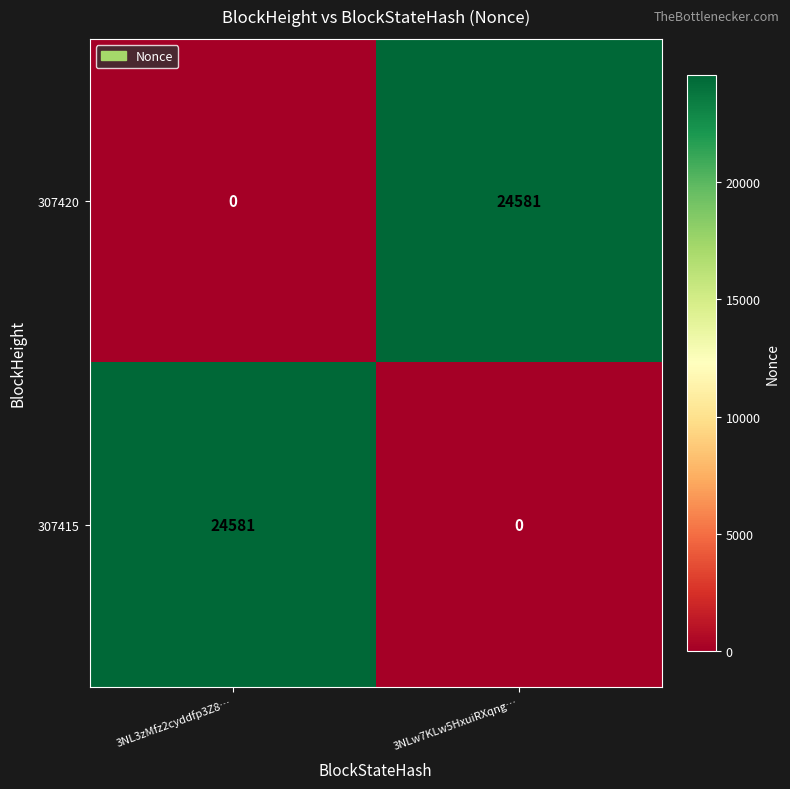

At which label does 307420 reach its minimum?

3NL3zMfz2cyddfp3Z8…